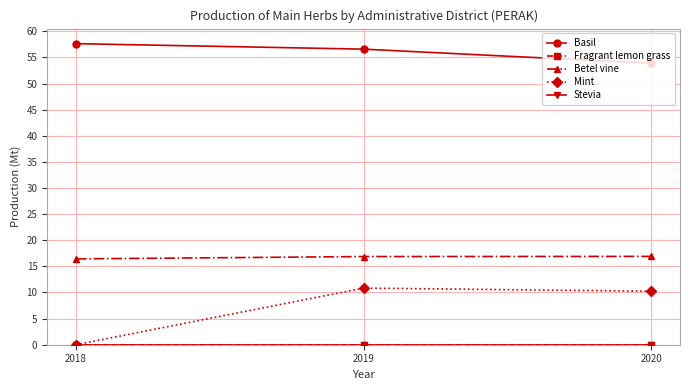

At which label does Basil first exceed 56?

2018